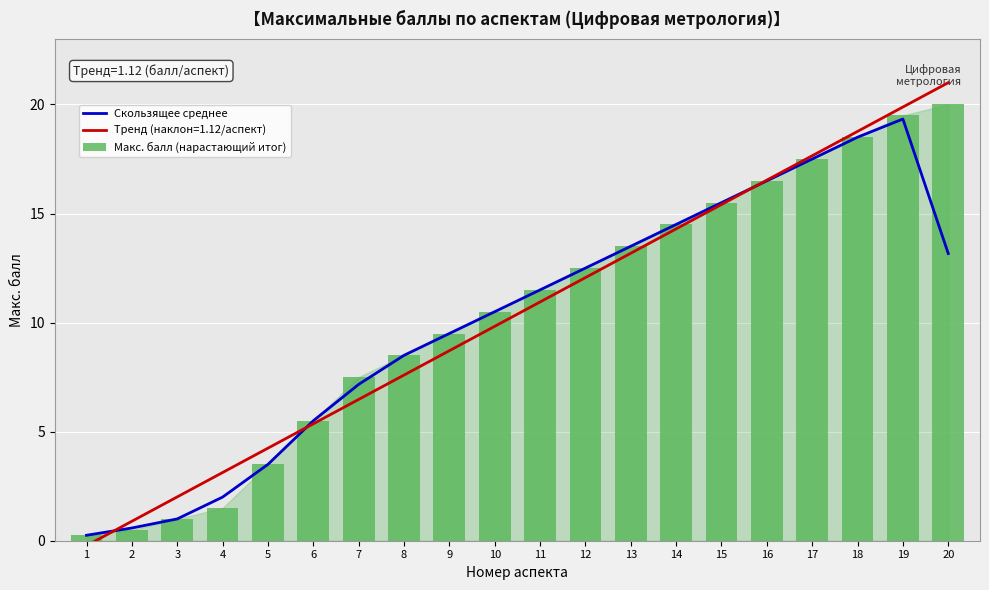

How many values in the Макс. балл (нарастающий итог) series exceed 11?

10